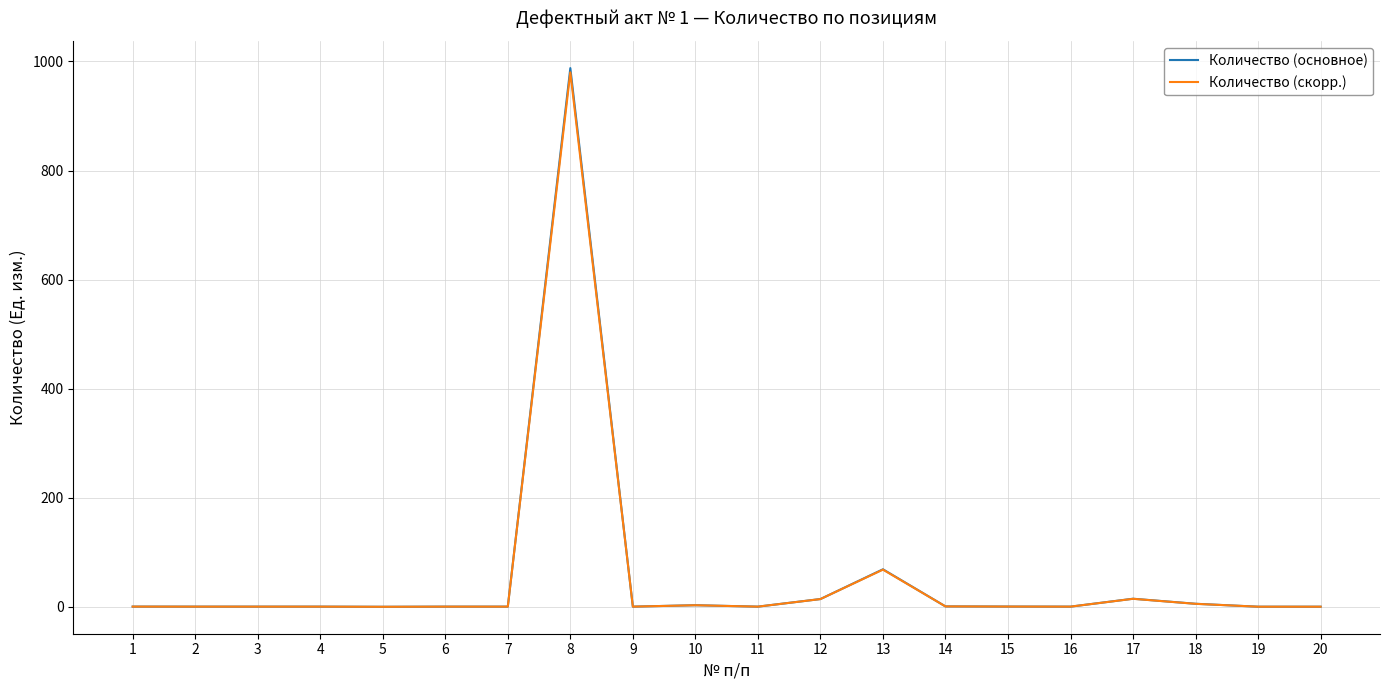

What is the highest value of the Количество (скорр.) series?

980.0